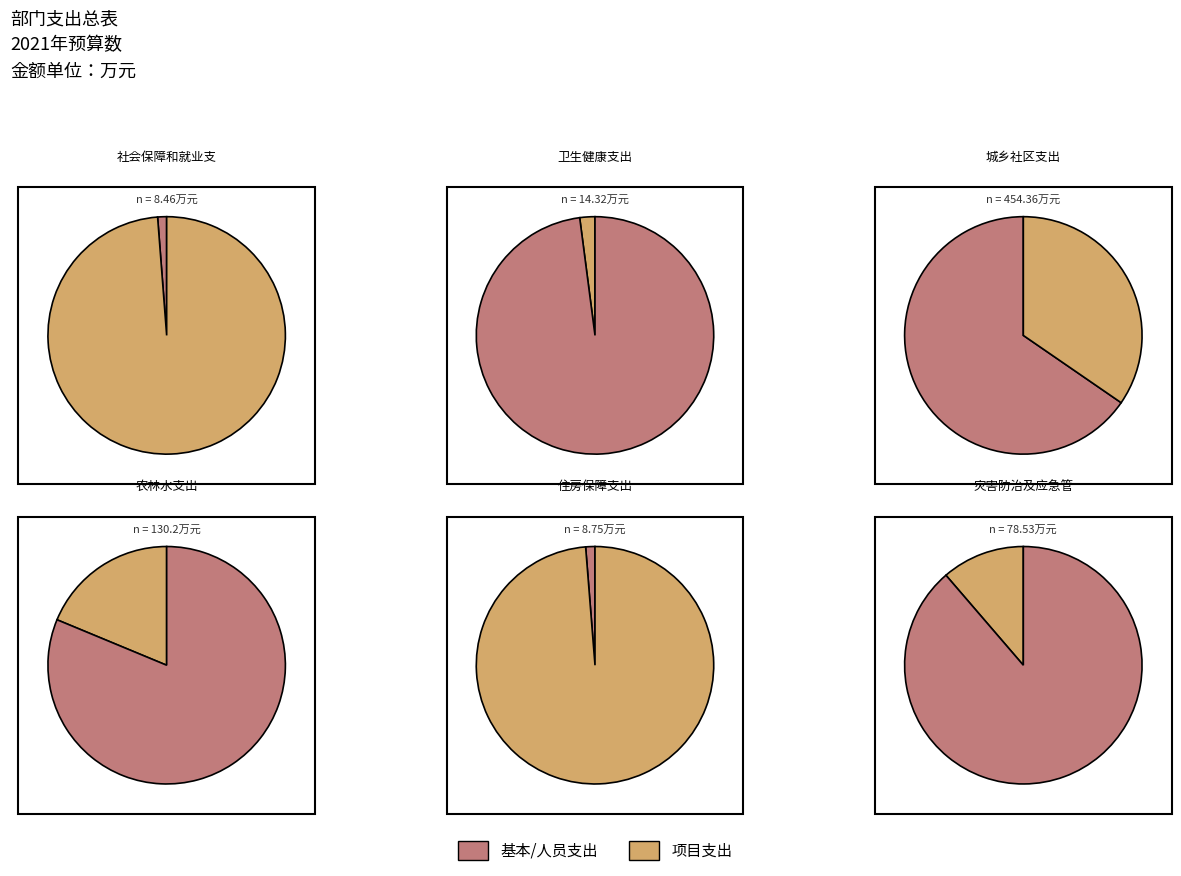

Which slice is the smallest?

社会保障和就业支出